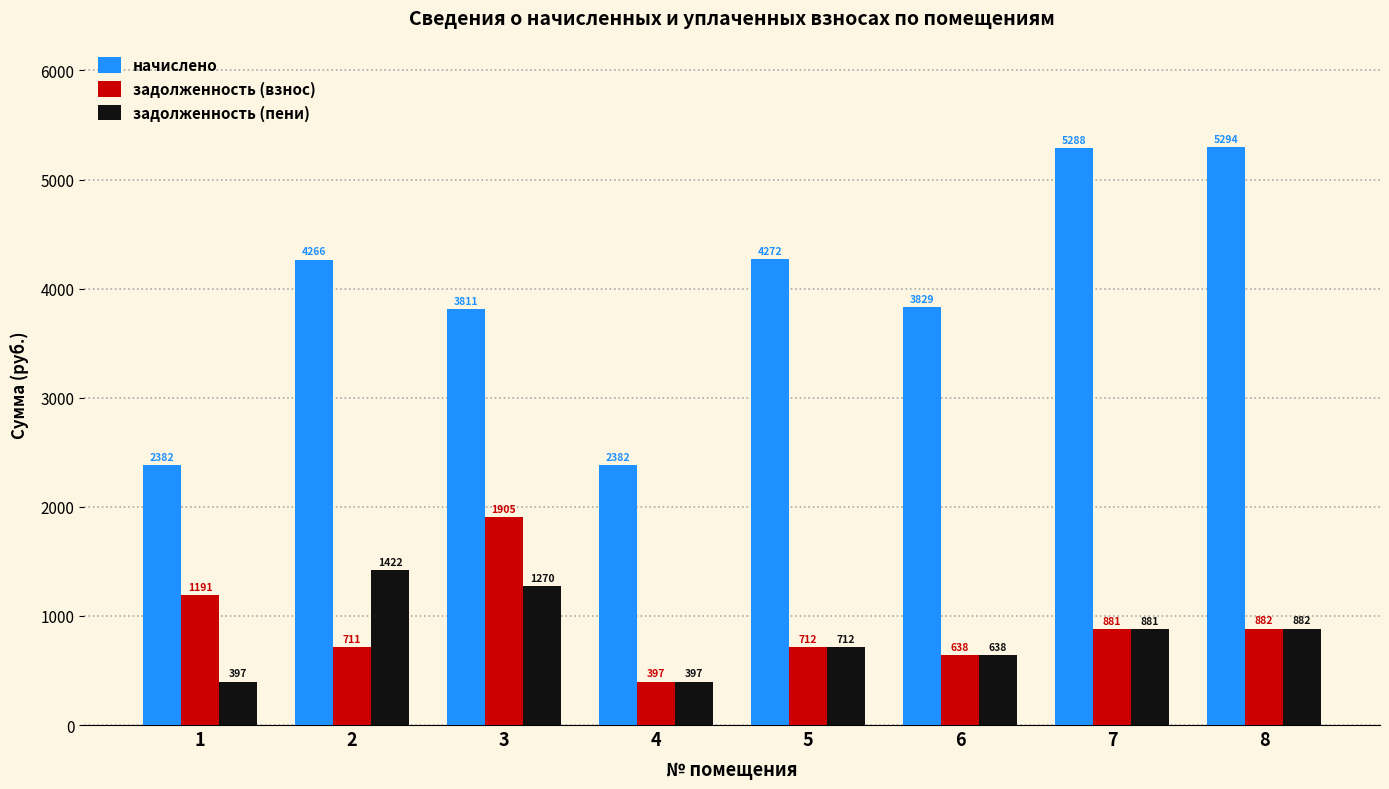

List the labels in order of задолженность (взнос) value, smallest first.

4, 6, 2, 5, 7, 8, 1, 3